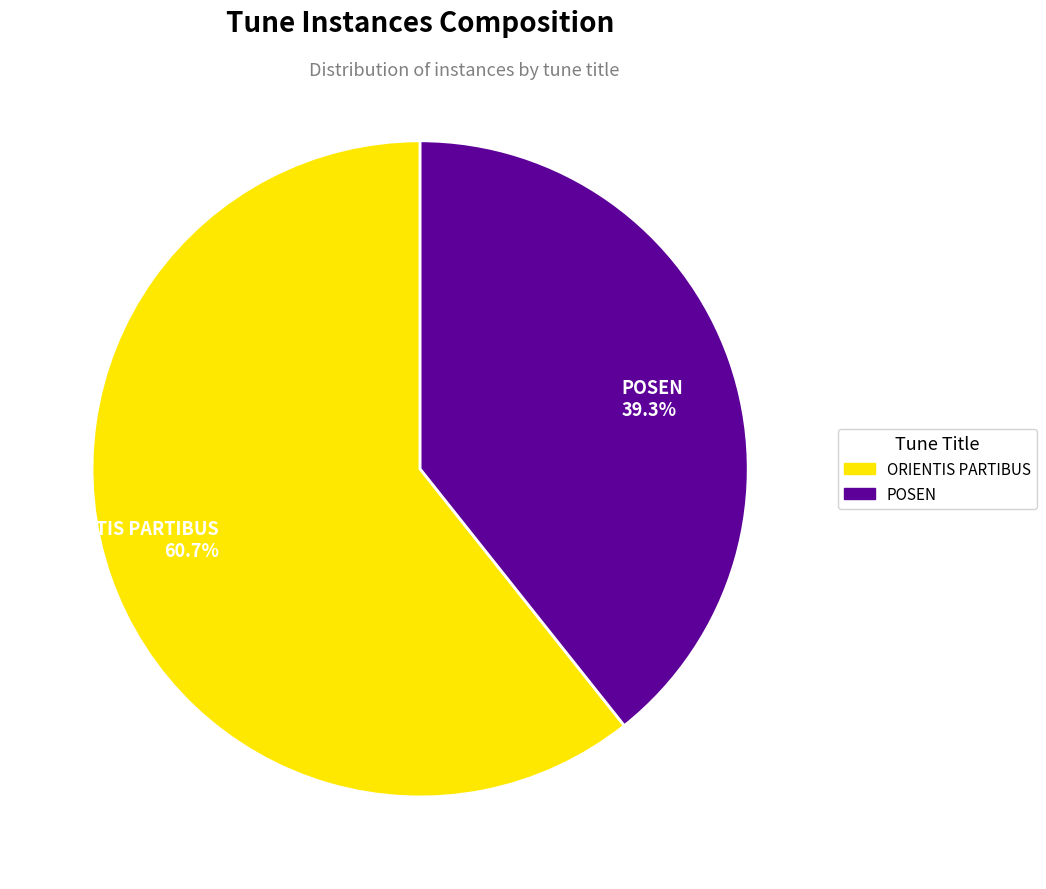

What percentage is the POSEN slice, to the nearest percent?

39%